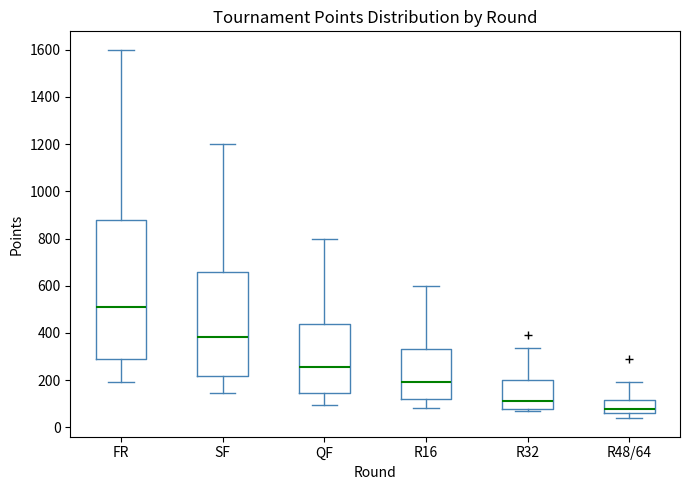

Comparing the boxes themselves (not the whiskers), which one is the tallest?

FR